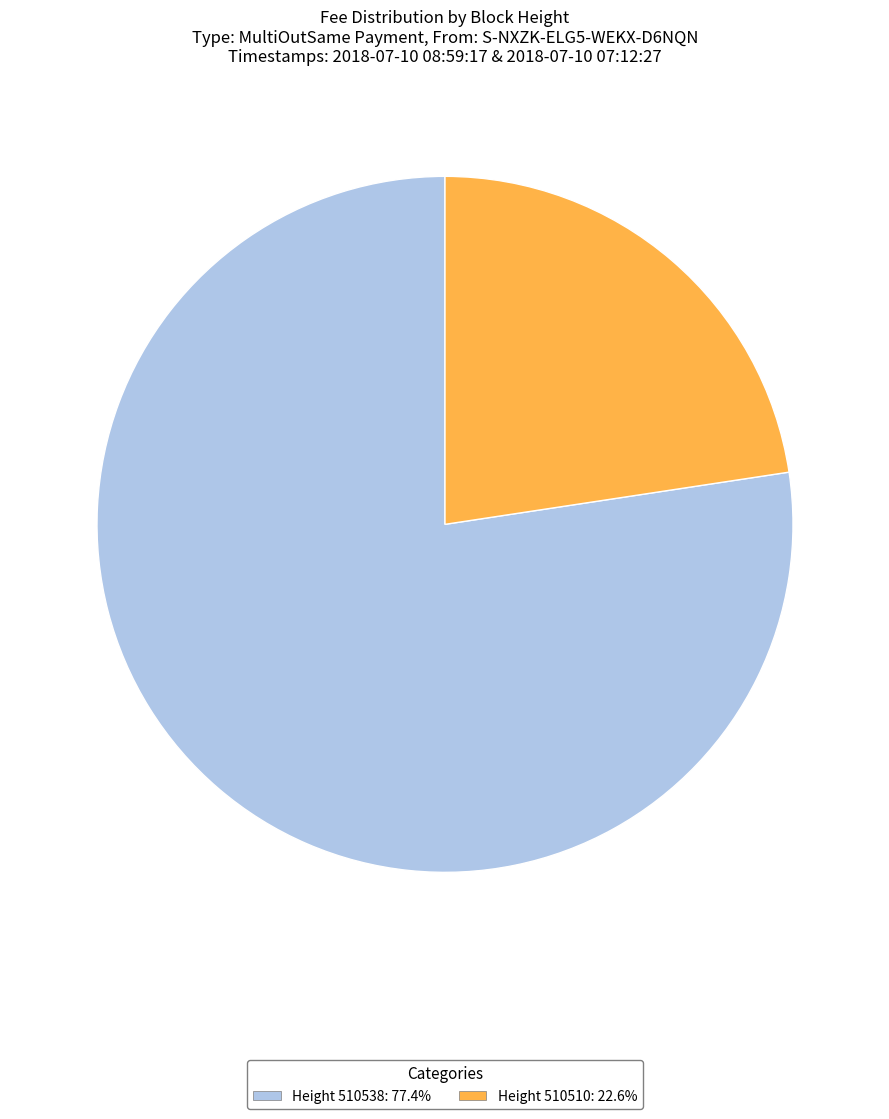

Which slice is the smallest?

510510